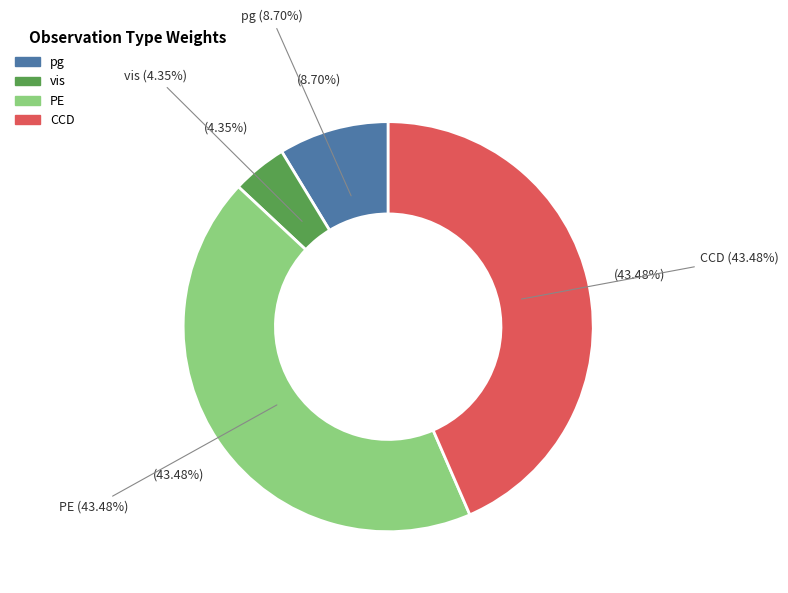

Which has a higher value, CCD or vis?

CCD